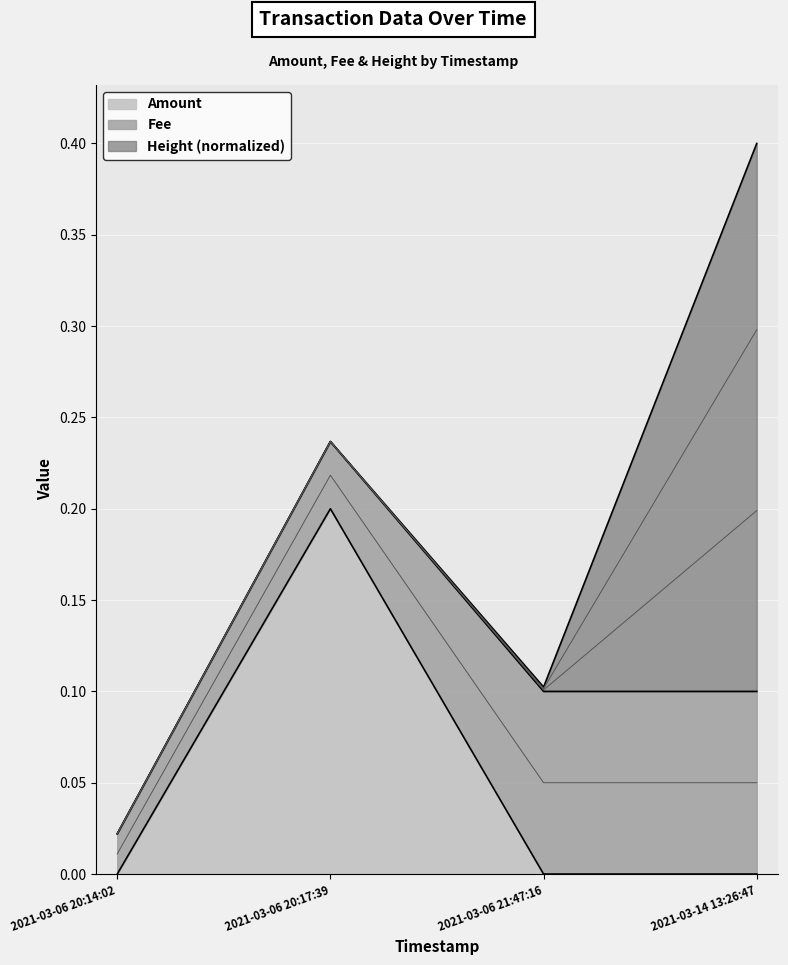

True or false: the data has more than 2 interior local peaks.

False